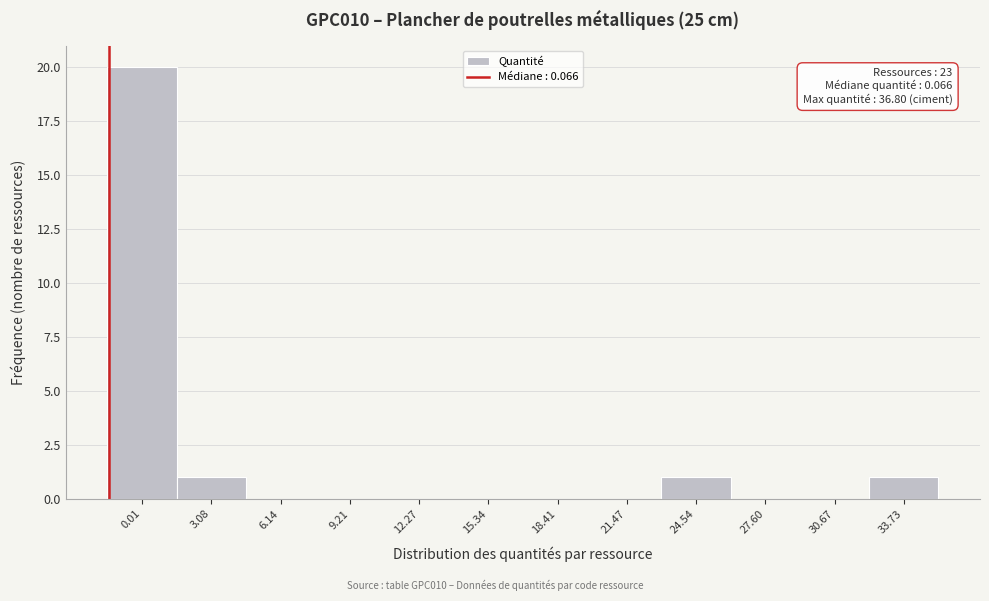

Reading left to right, extract all data points from this chart.

0.01=20	3.08=1	6.14=0	9.21=0	12.27=0	15.34=0	18.41=0	21.47=0	24.54=1	27.60=0	30.67=0	33.73=1